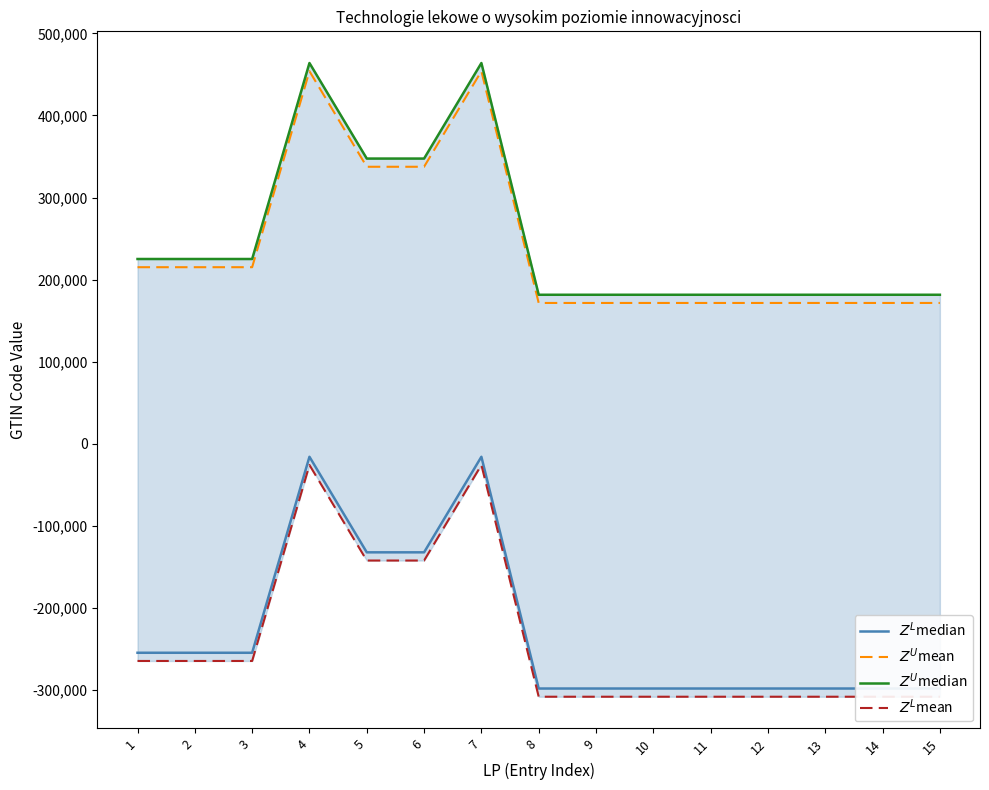

What is the difference between the second highest and second lowest values in the $Z^L$mean series?

282487.3